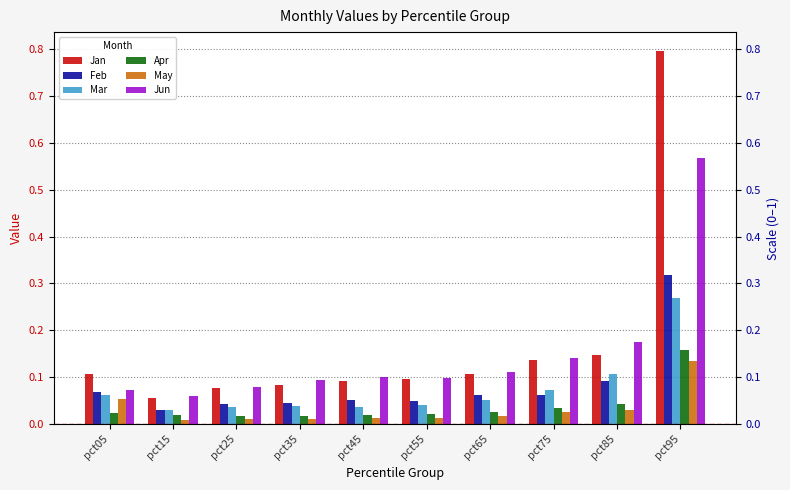

What is the greatest value displayed?

0.8